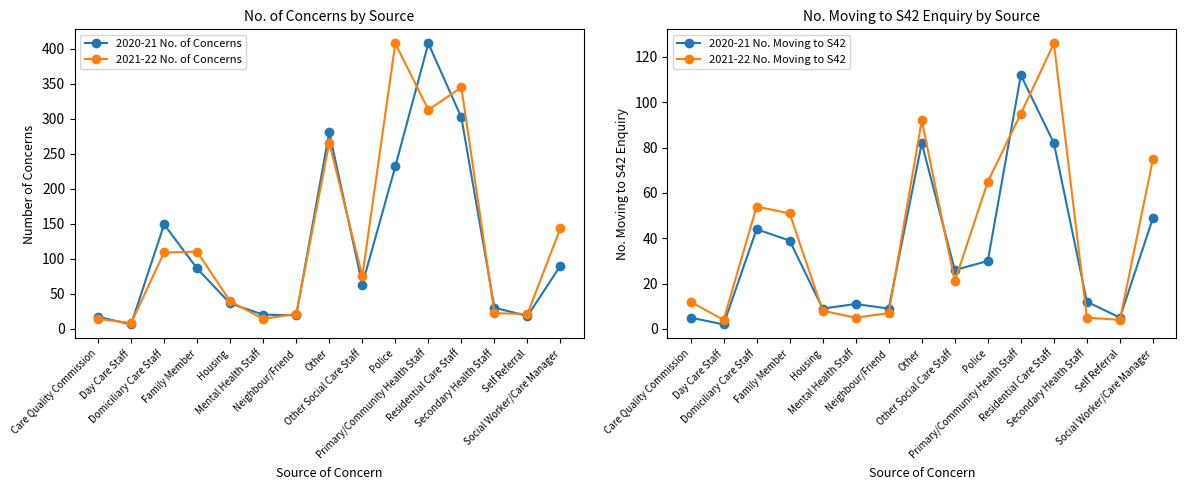

True or false: 2021-22 No. Moving to S42 and 2020-21 No. of Concerns intersect in this chart.

False